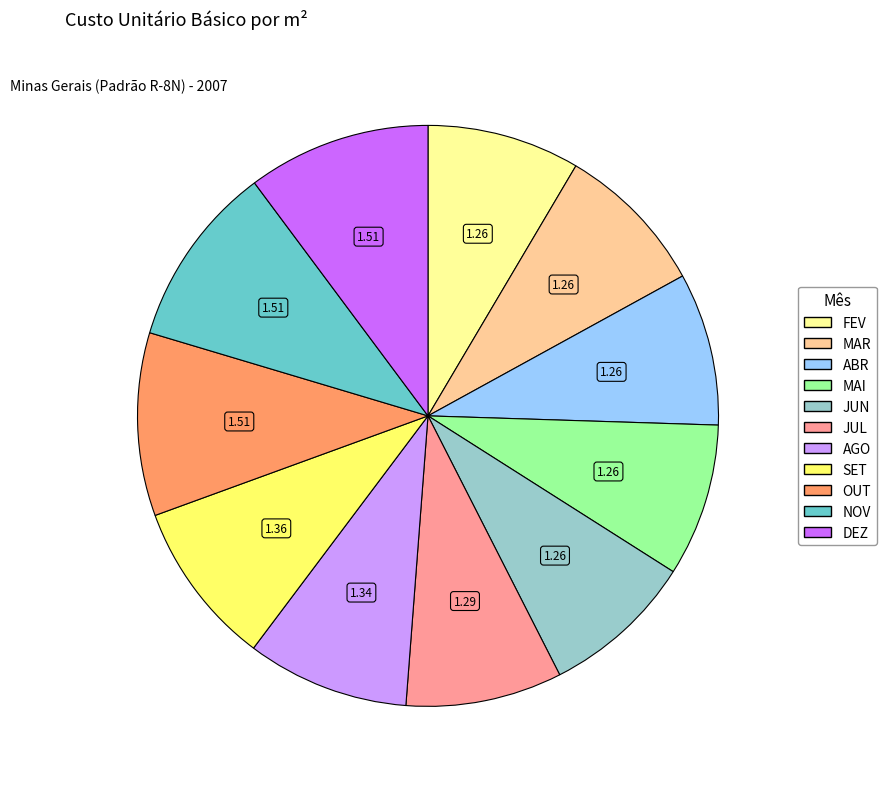

What is the ratio of the value at JUL to the value at AGO?

1.0